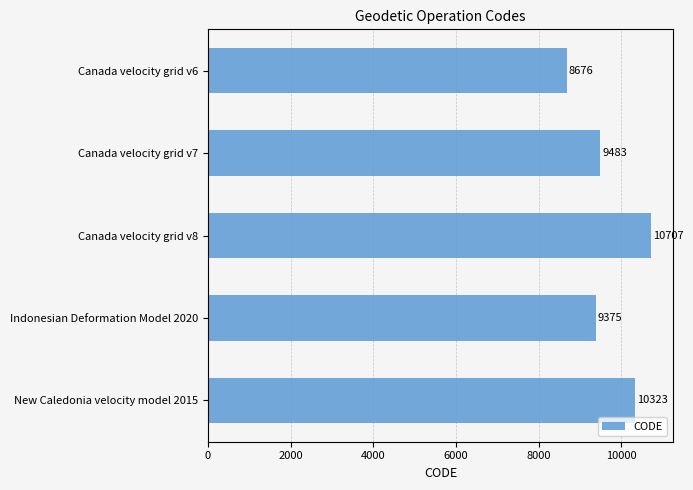

How many data points does each series have?

5